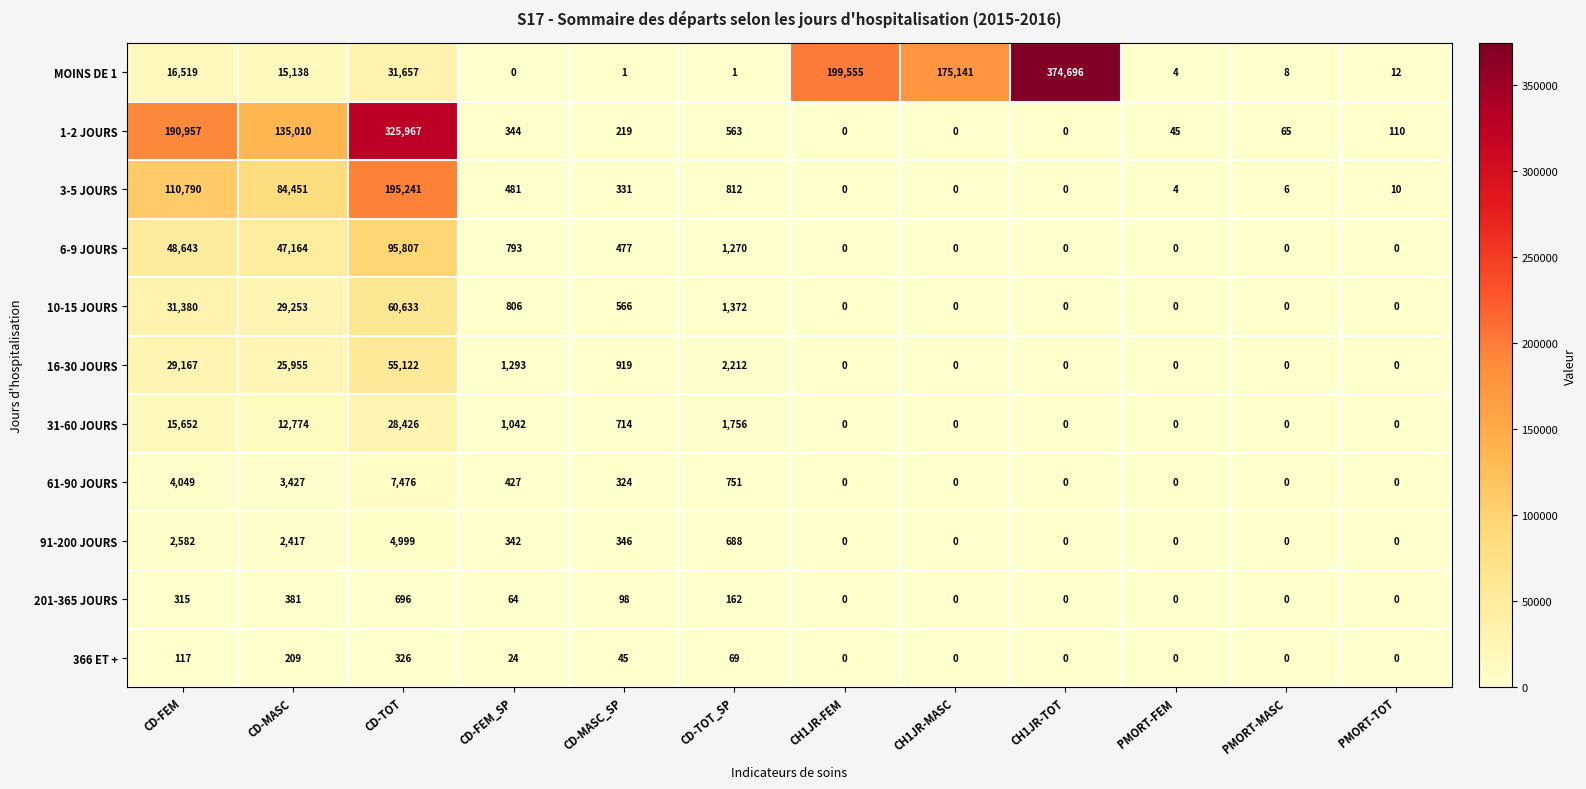

Rank the series by their maximum value, from highest to lowest.

MOINS DE 1, 1-2 JOURS, 3-5 JOURS, 6-9 JOURS, 10-15 JOURS, 16-30 JOURS, 31-60 JOURS, 61-90 JOURS, 91-200 JOURS, 201-365 JOURS, 366 ET +